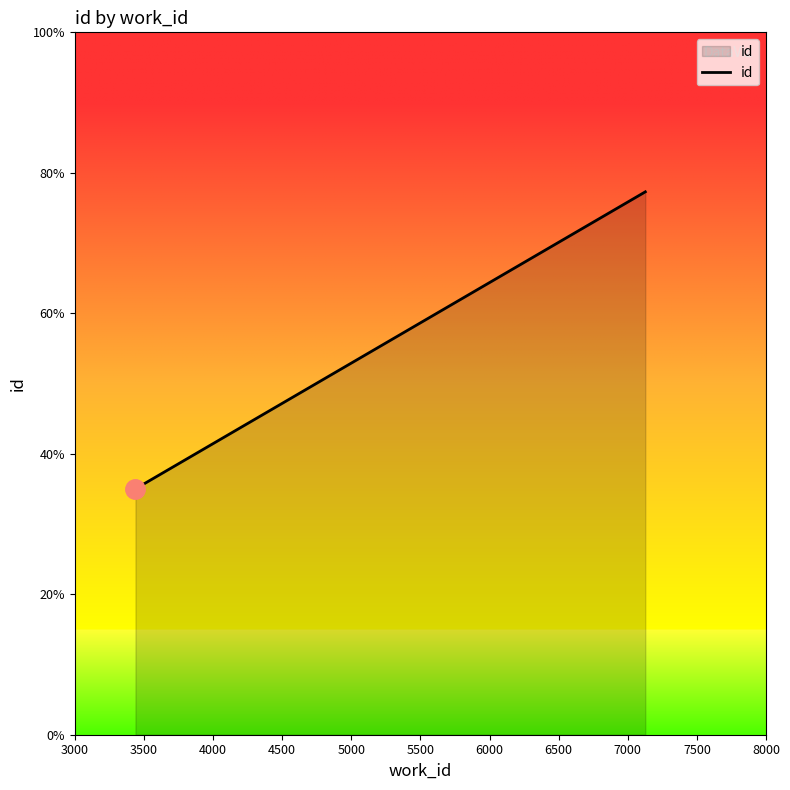

How many series are shown in this chart?

1